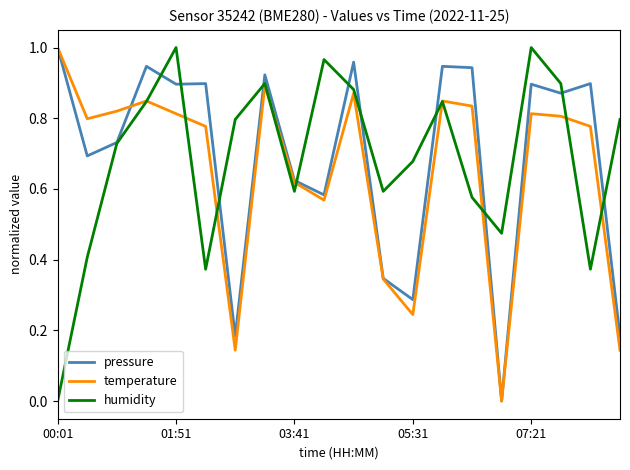

How many lines are shown in the chart?

3